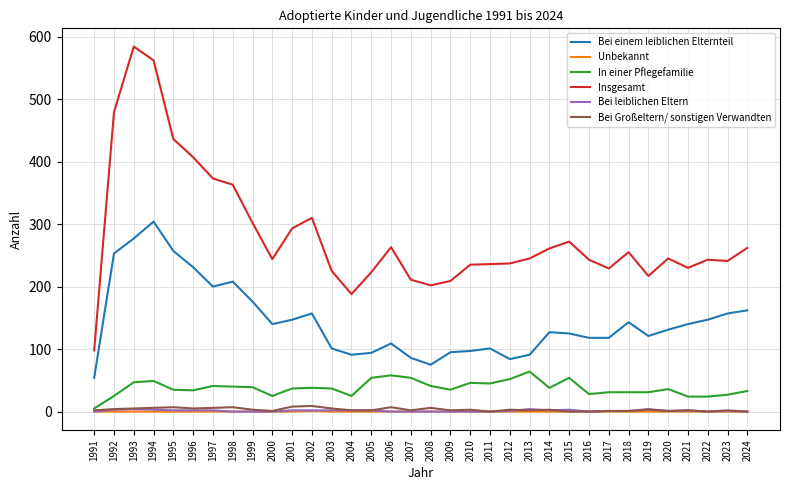

How many series are shown in this chart?

6